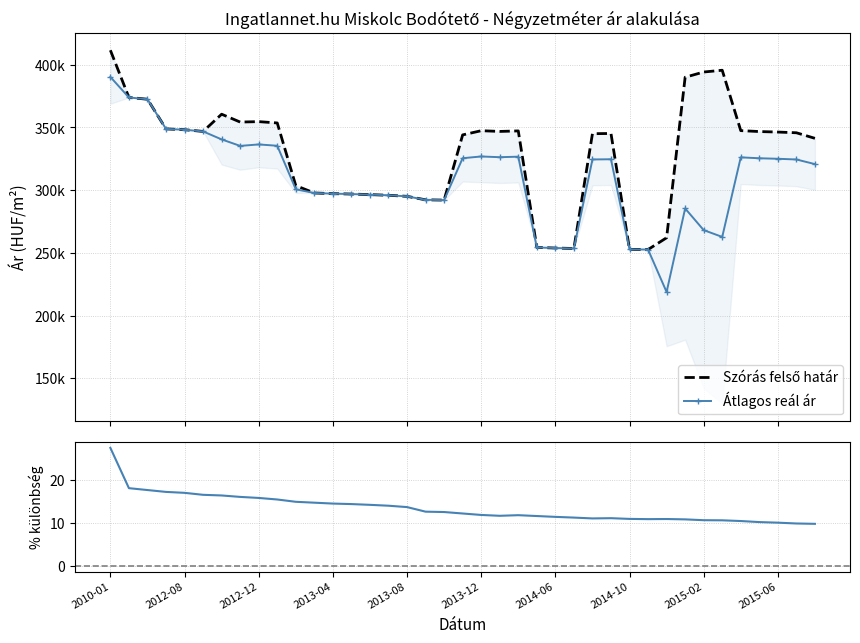

What position from the right is 2015-03?

6